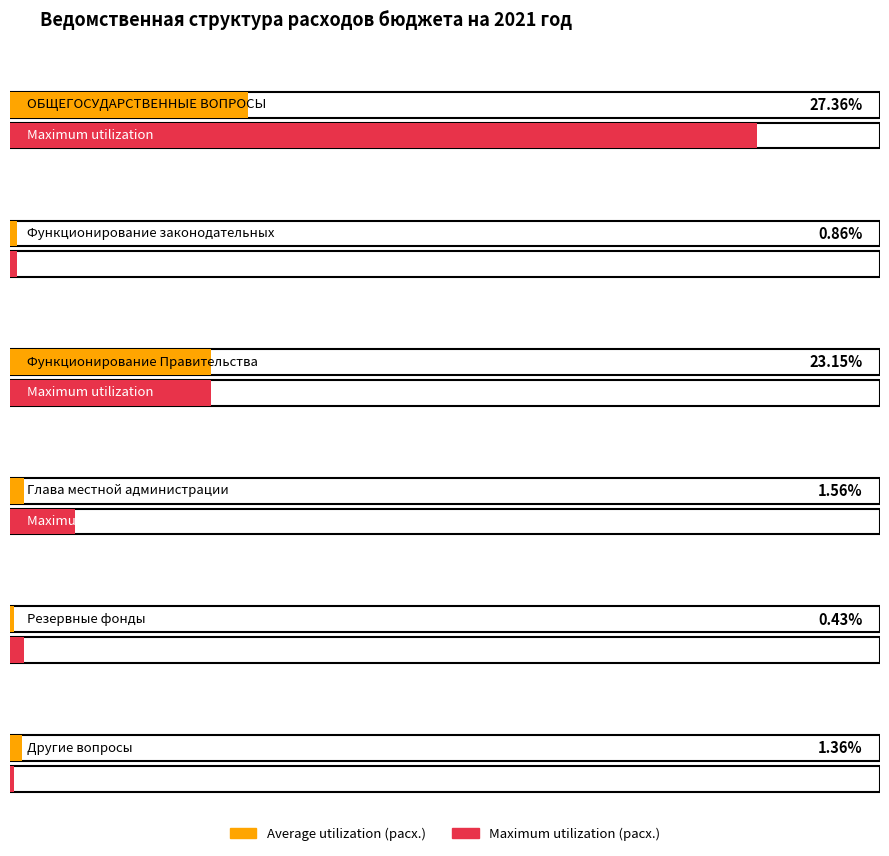

Rank the series by their average value, from lowest to highest.

Average utilization, Maximum utilization